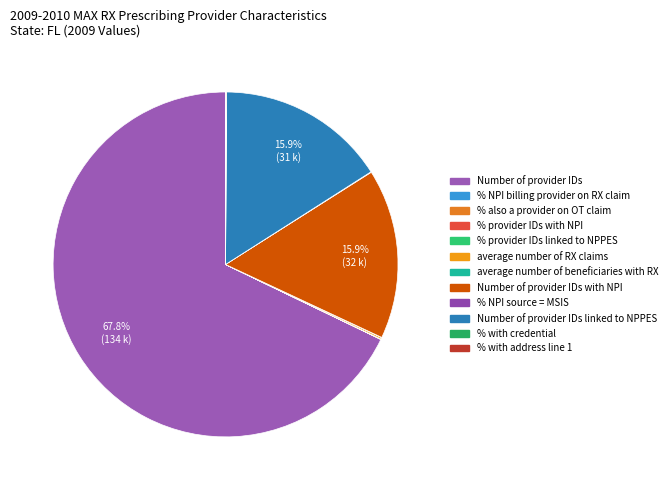

What is the largest slice in the pie chart?

Number of provider IDs